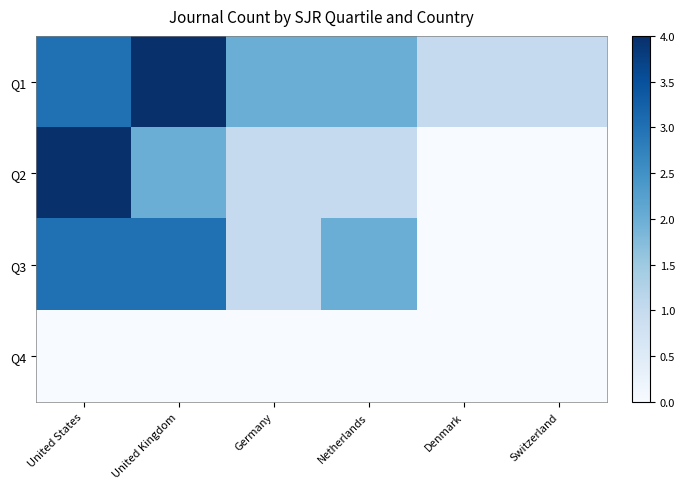

Between United States and Netherlands, which series saw the biggest shift?

Q2